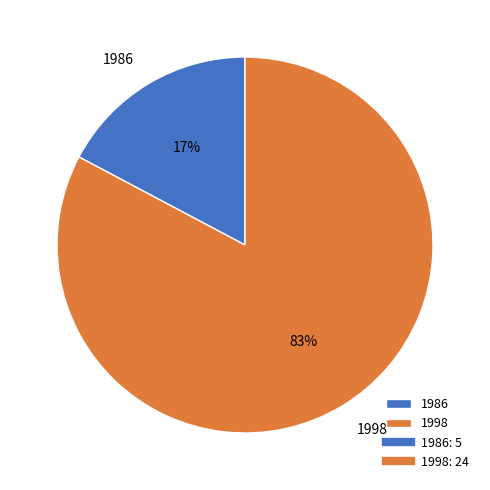

The 1986 slice represents 12% of the pie. True or false?

False